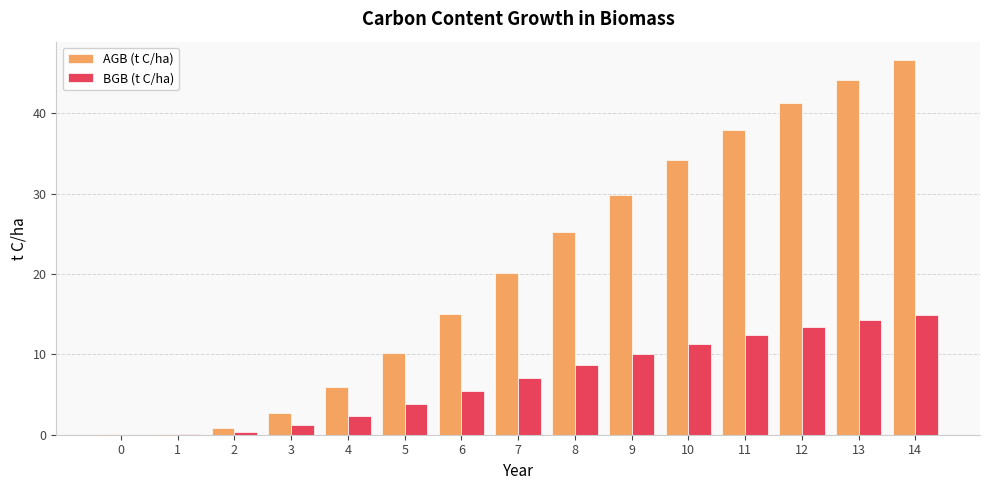

Count the number of data series in this chart.

2